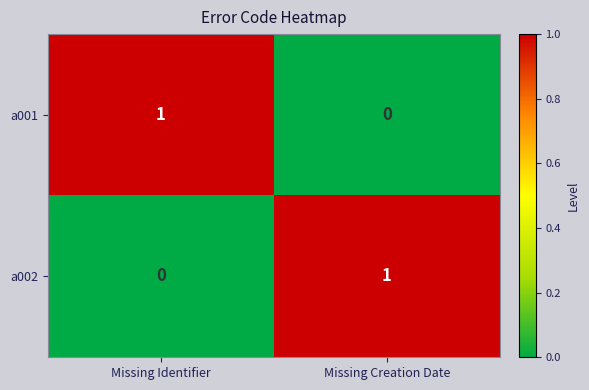

At Missing Creation Date, list the series in order from smallest to largest.

a001, a002